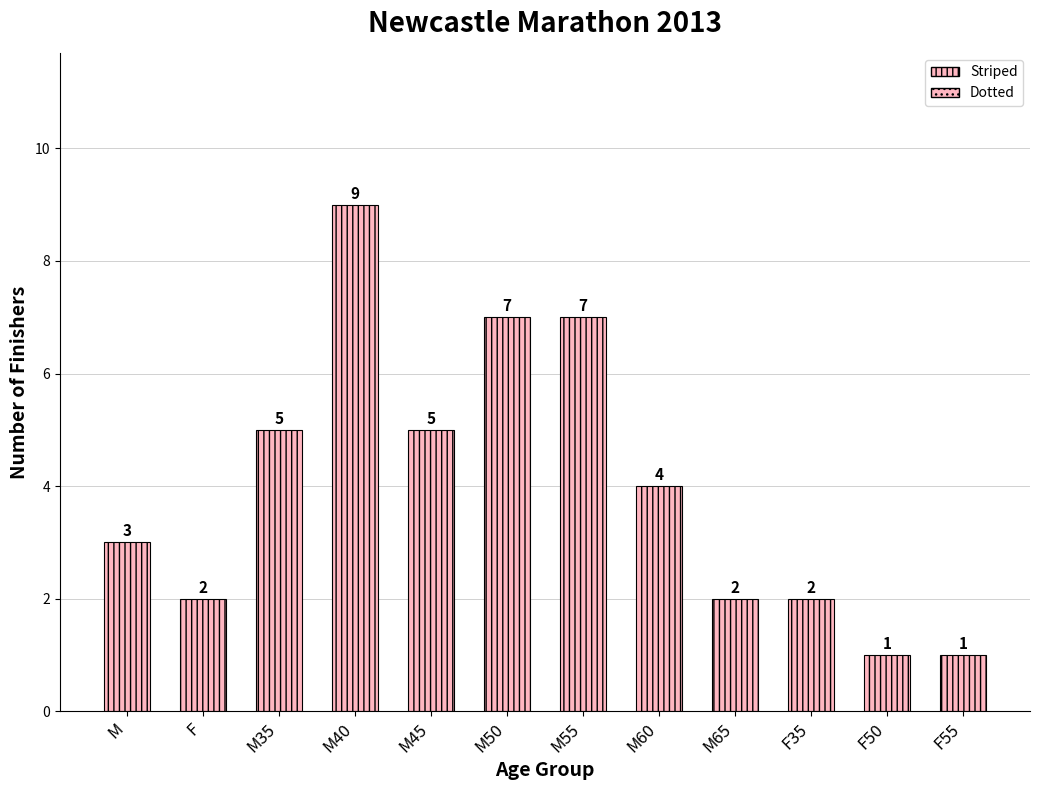

How many categories are shown in the chart?

12